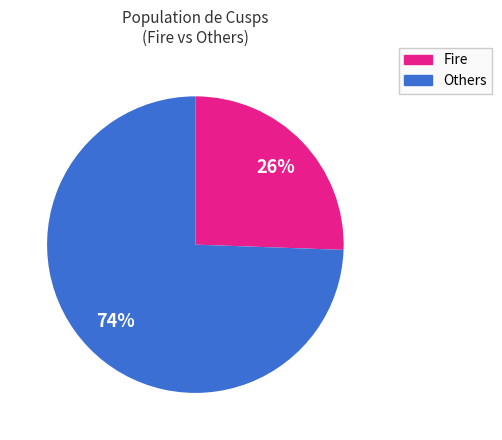

How many segments does this pie chart have?

2